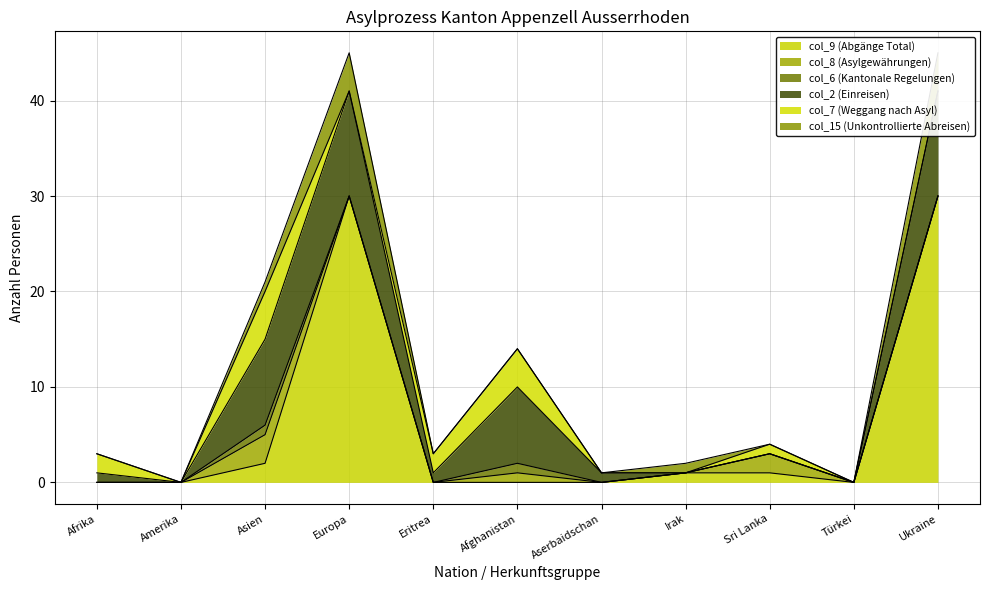

The col_2 (Einreisen) series shows 2 at Aserbaidschan. True or false?

False